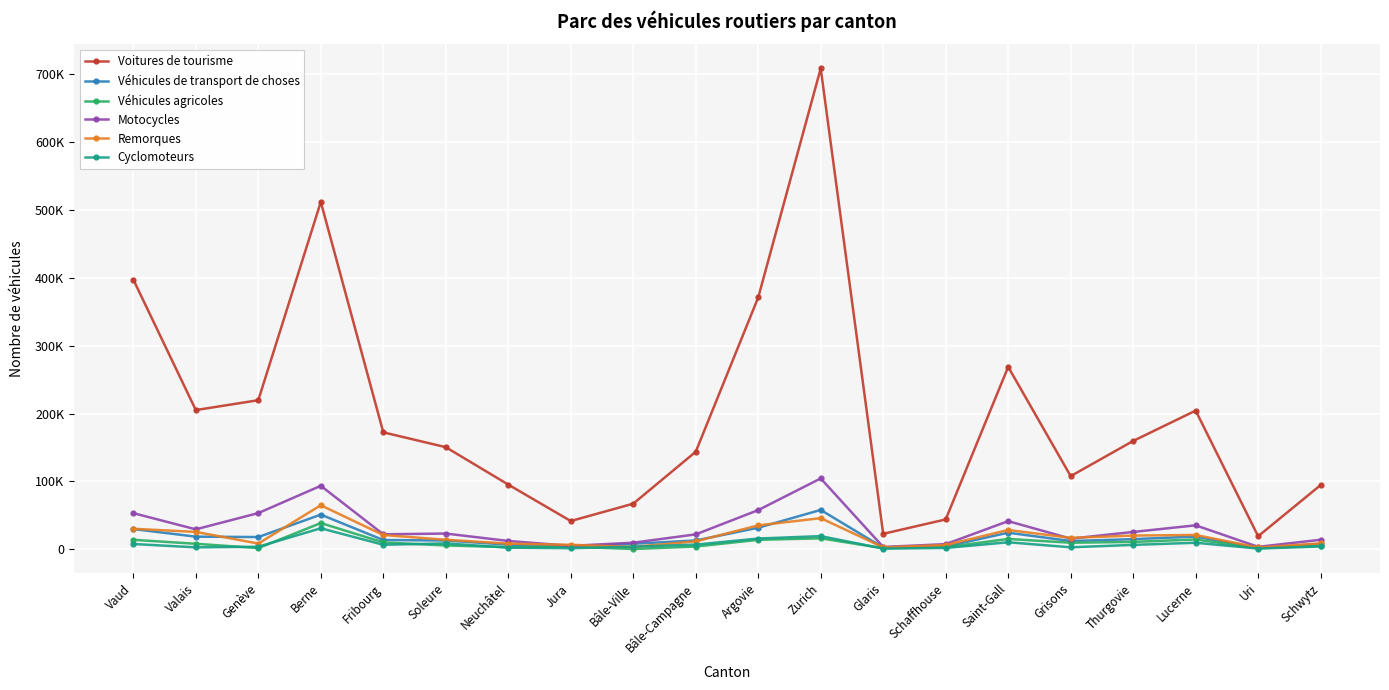

What is the value of the Véhicules agricoles point at the 12th from the left?

15946